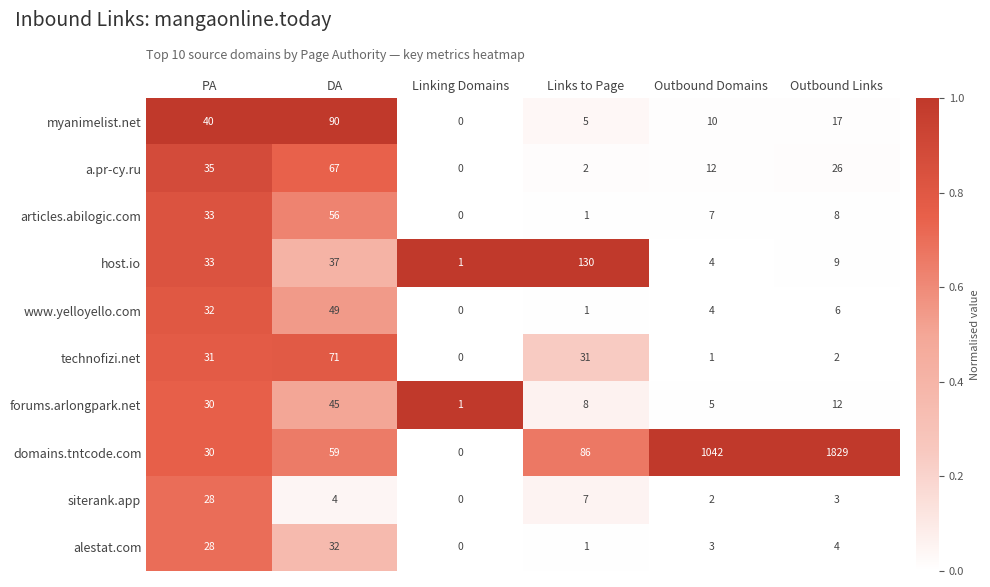

At which label is articles.abilogic.com closest to 28?

PA